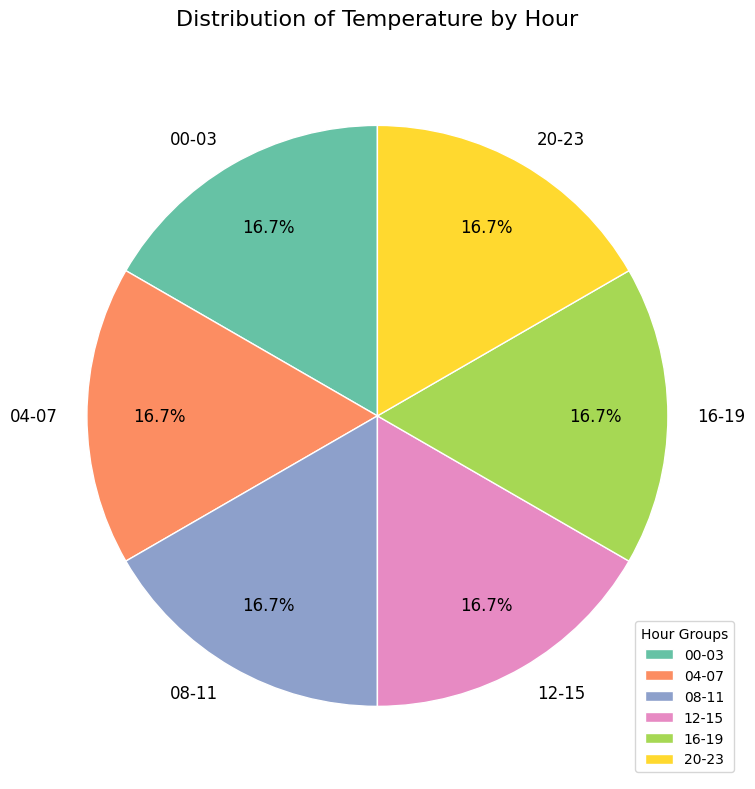

What is the ratio of the value at 08-11 to the value at 04-07?

1.0